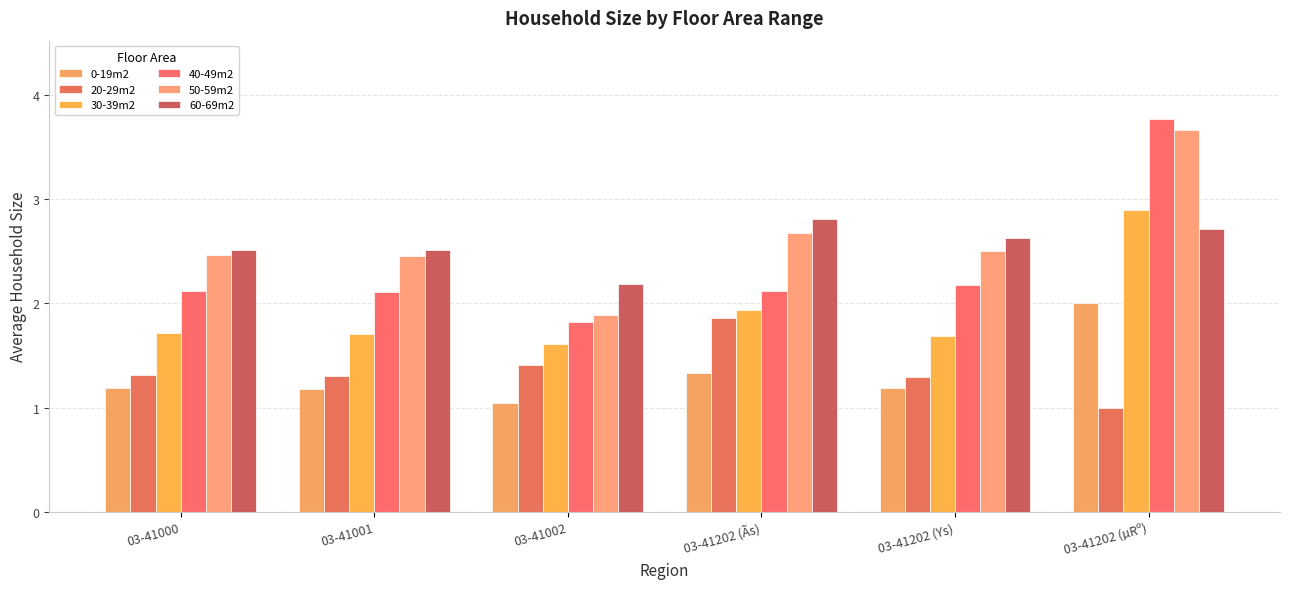

What is the maximum value shown in the chart?

3.8